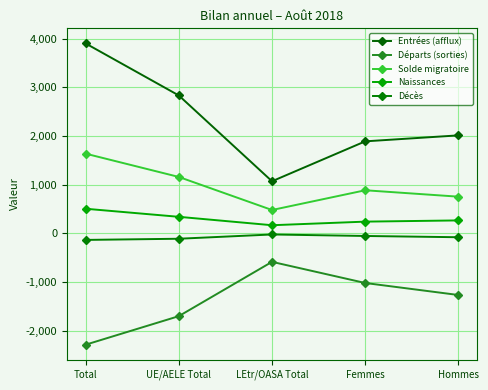

How many data points does each series have?

5